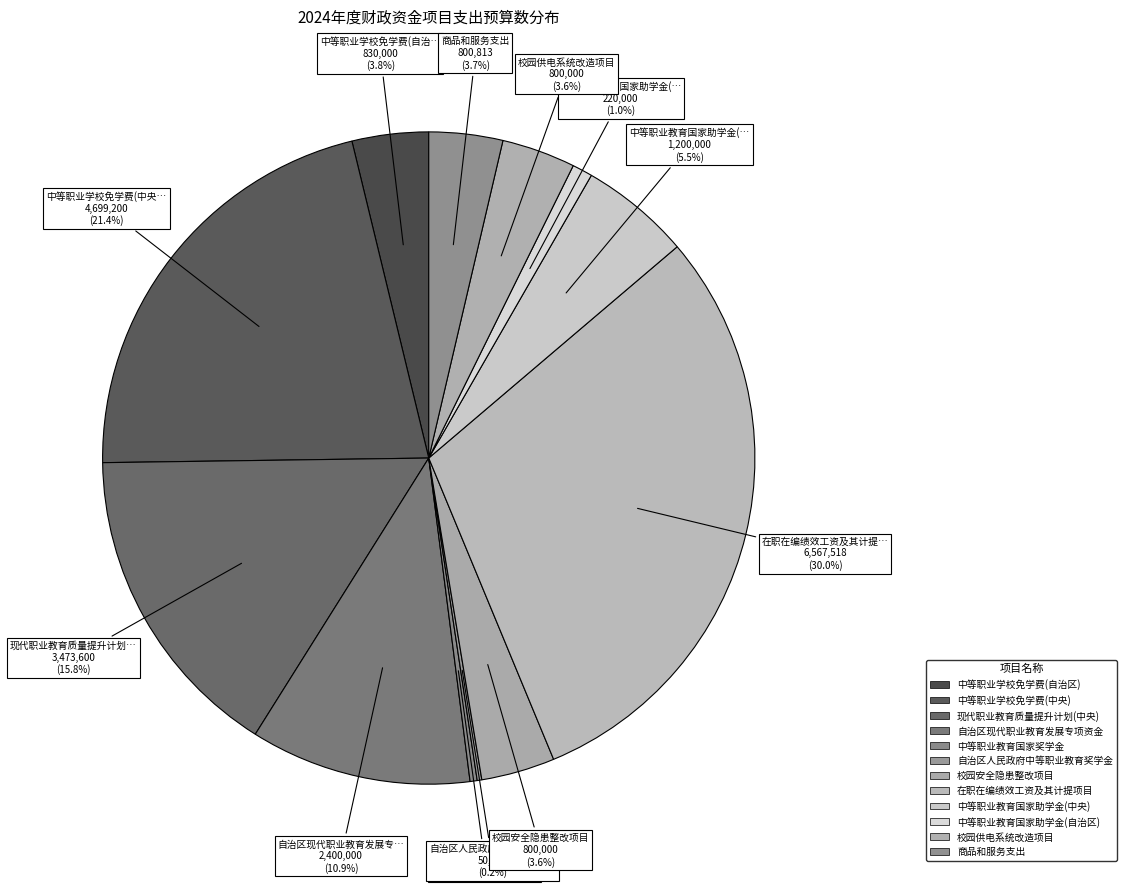

True or false: 校园安全隐患整改项目 accounts for 4% of the total.

True